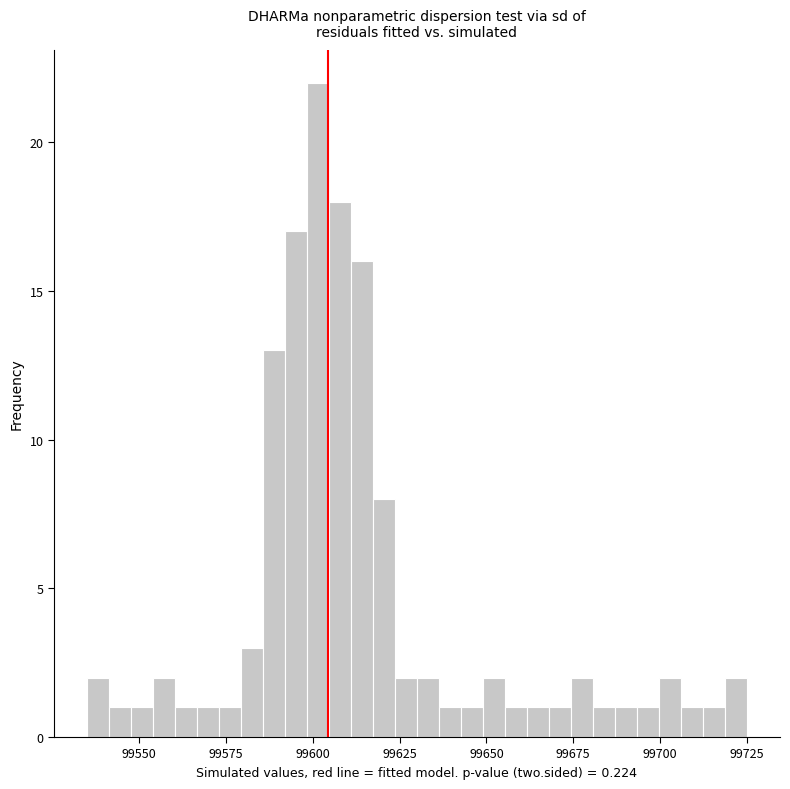

Around what value on the x-axis is the tallest bar? Give the approximate position of its centre, as read against the axis.

99600